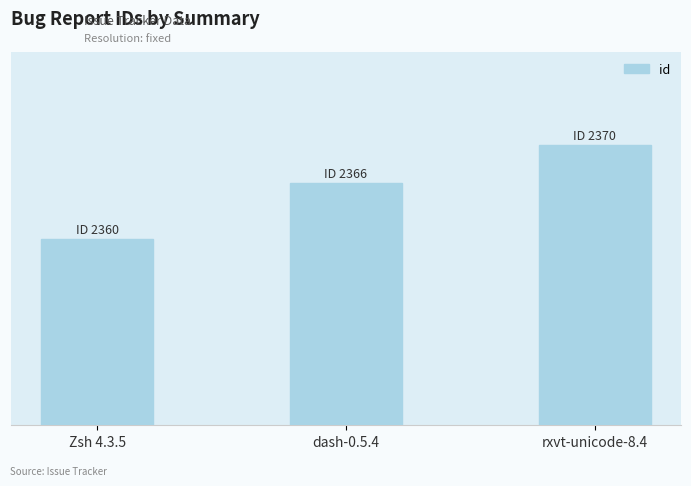

Are the bars horizontal?

No